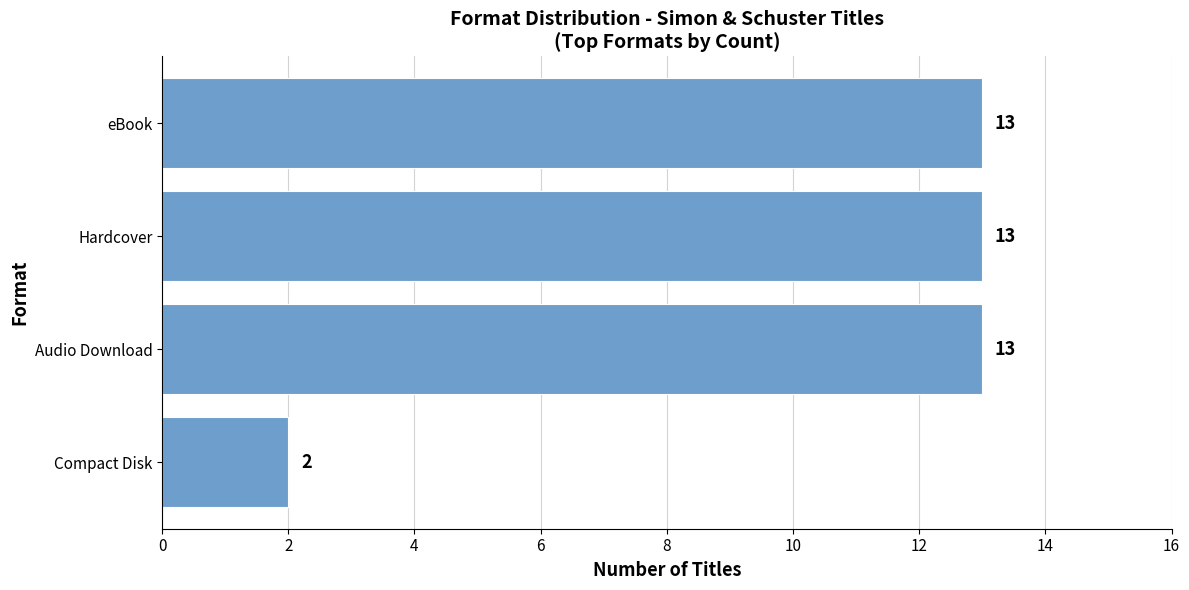

True or false: the data shows 5 at eBook.

False